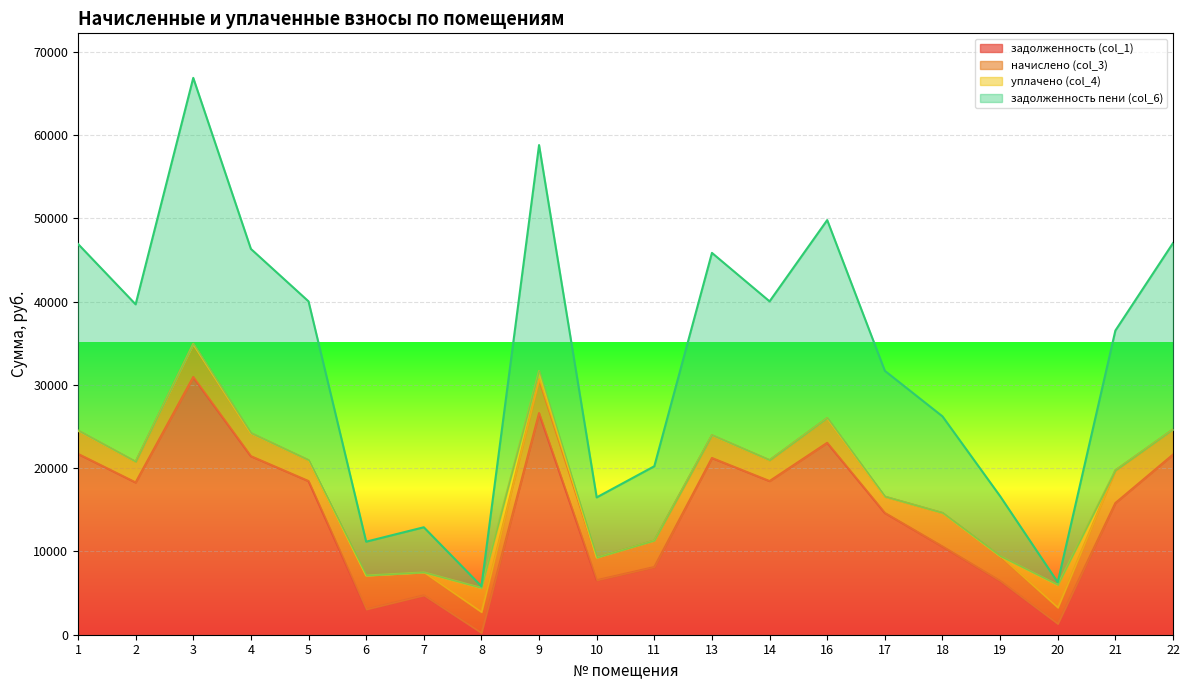

At which category is the sum across all series the highest?

3